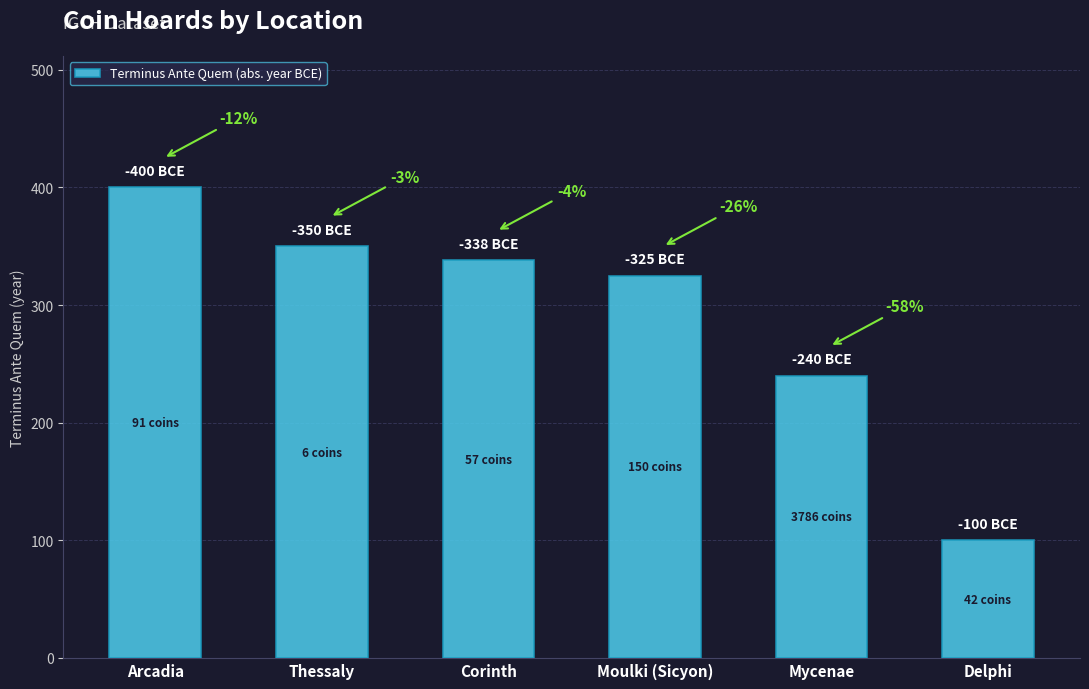

Are the bars horizontal?

No